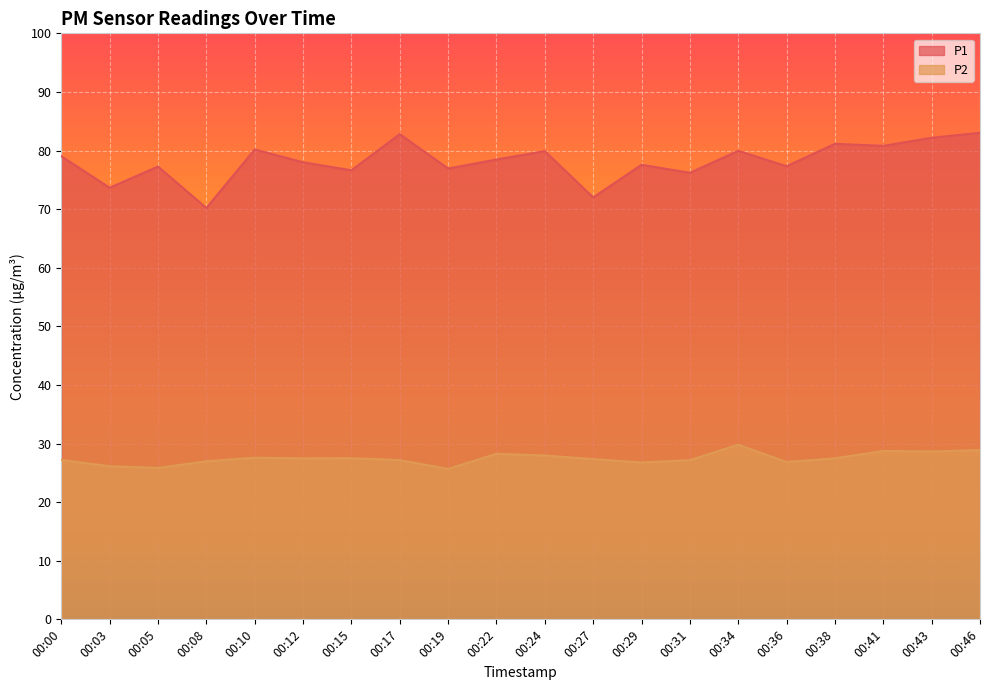

Between 00:15 and 00:41, which series saw the biggest shift?

P1